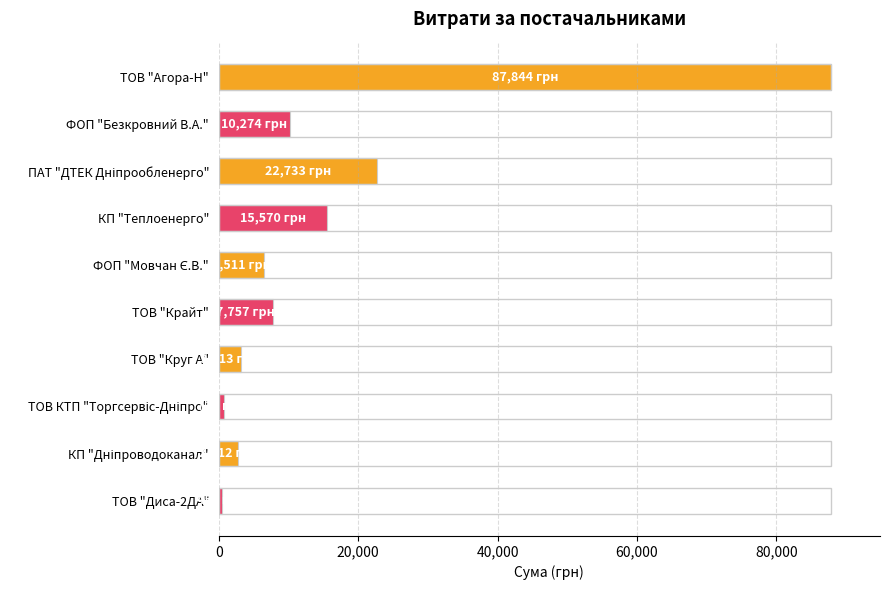

How many bars are there in total?

10